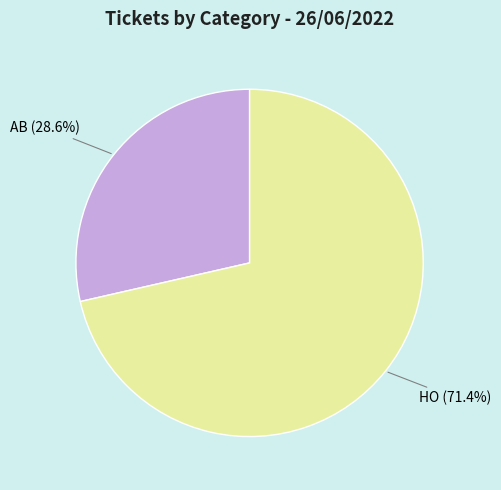

Is the sum of HO and AB greater than half?

Yes